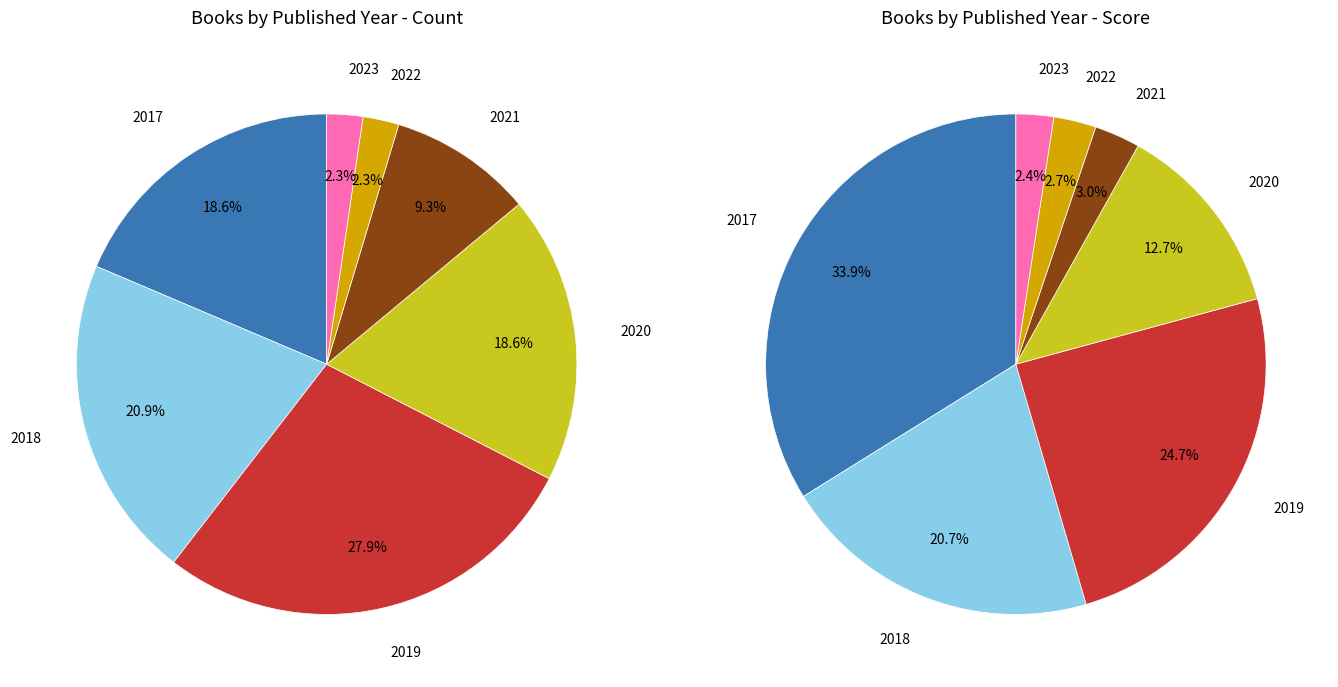

Rank the categories by value from highest to lowest.

2019, 2018, 2017, 2020, 2021, 2022, 2023